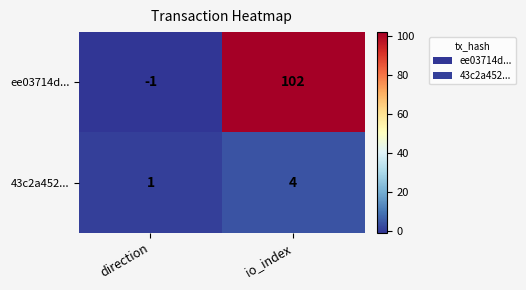

Which series has the largest total across all categories?

ee03714d...